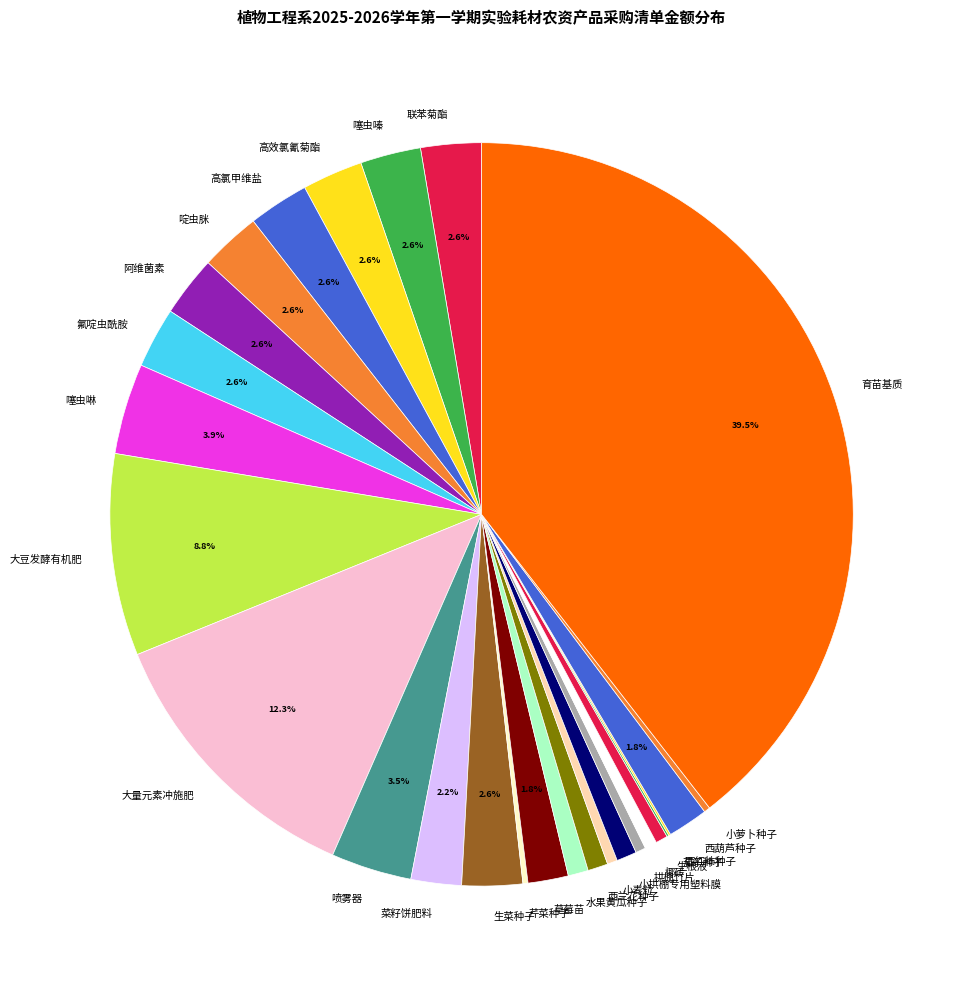

Is it true that 氟啶虫酰胺 is 12% of the pie?

False